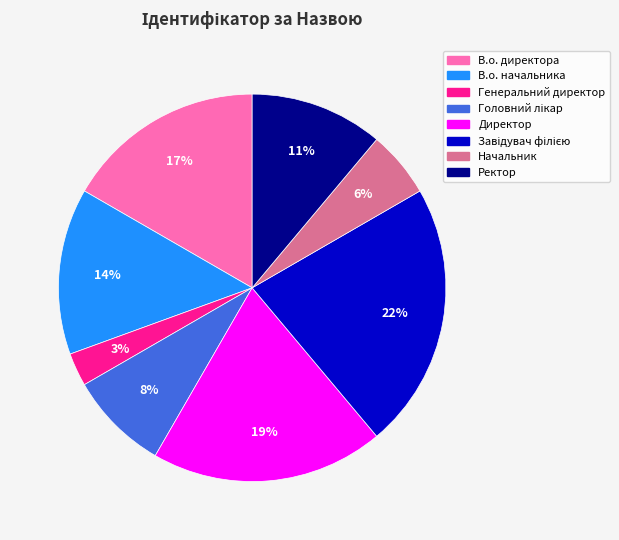

Which has a higher value, Начальник or В.о. начальника?

В.о. начальника